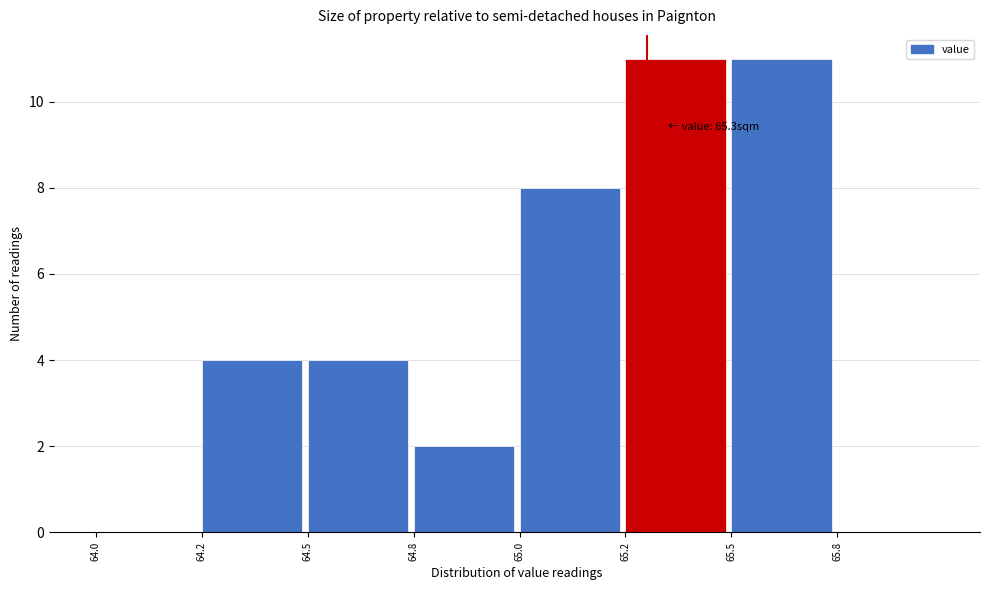

Reading right to left, transcribe all the data shown in this chart.

65.8=0	65.5=11	65.2=11	65.0=8	64.8=2	64.5=4	64.2=4	64.0=0